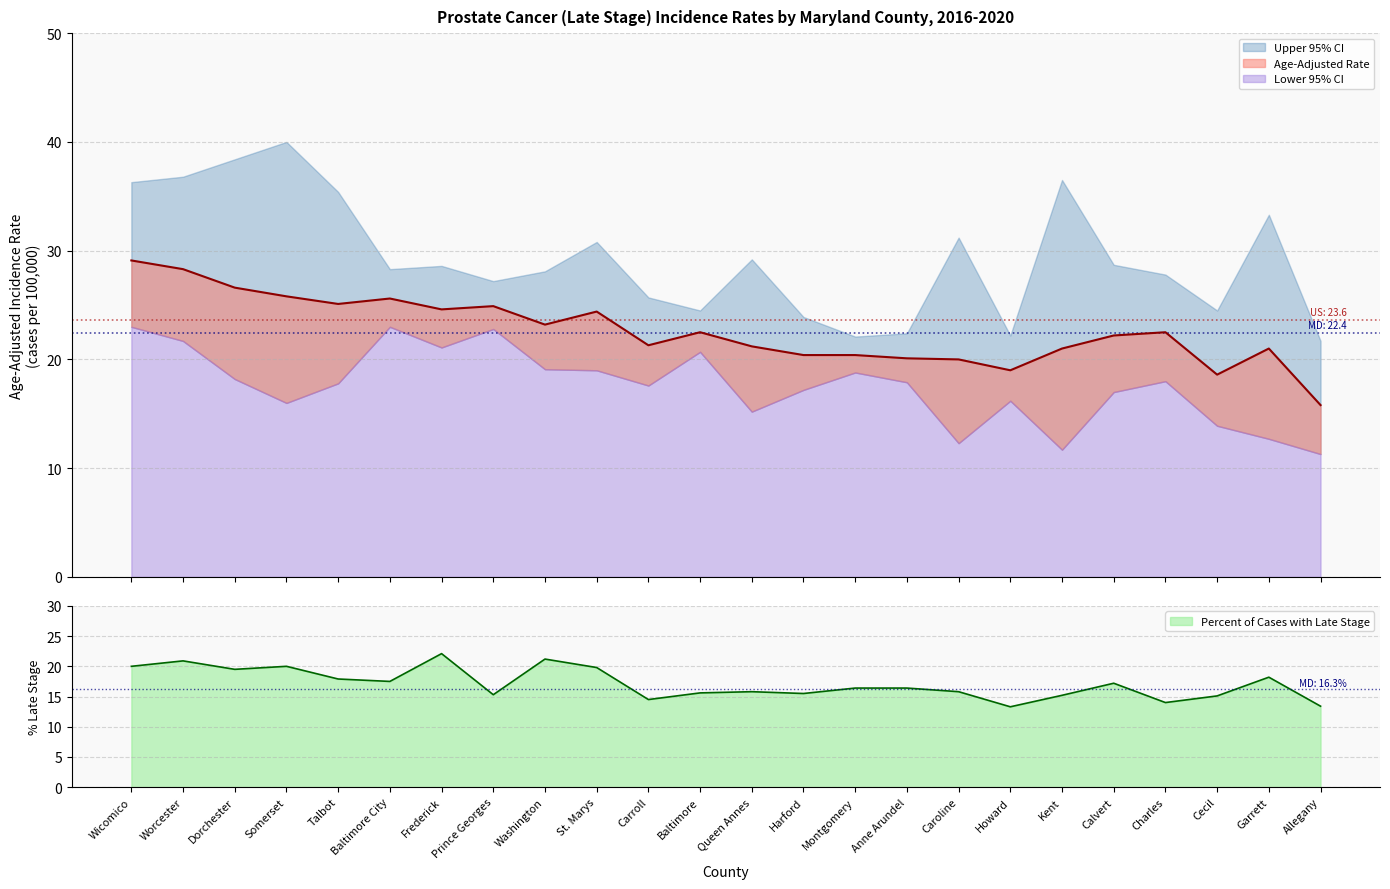

At which label is Upper 95% CI closest to 30?

St. Marys